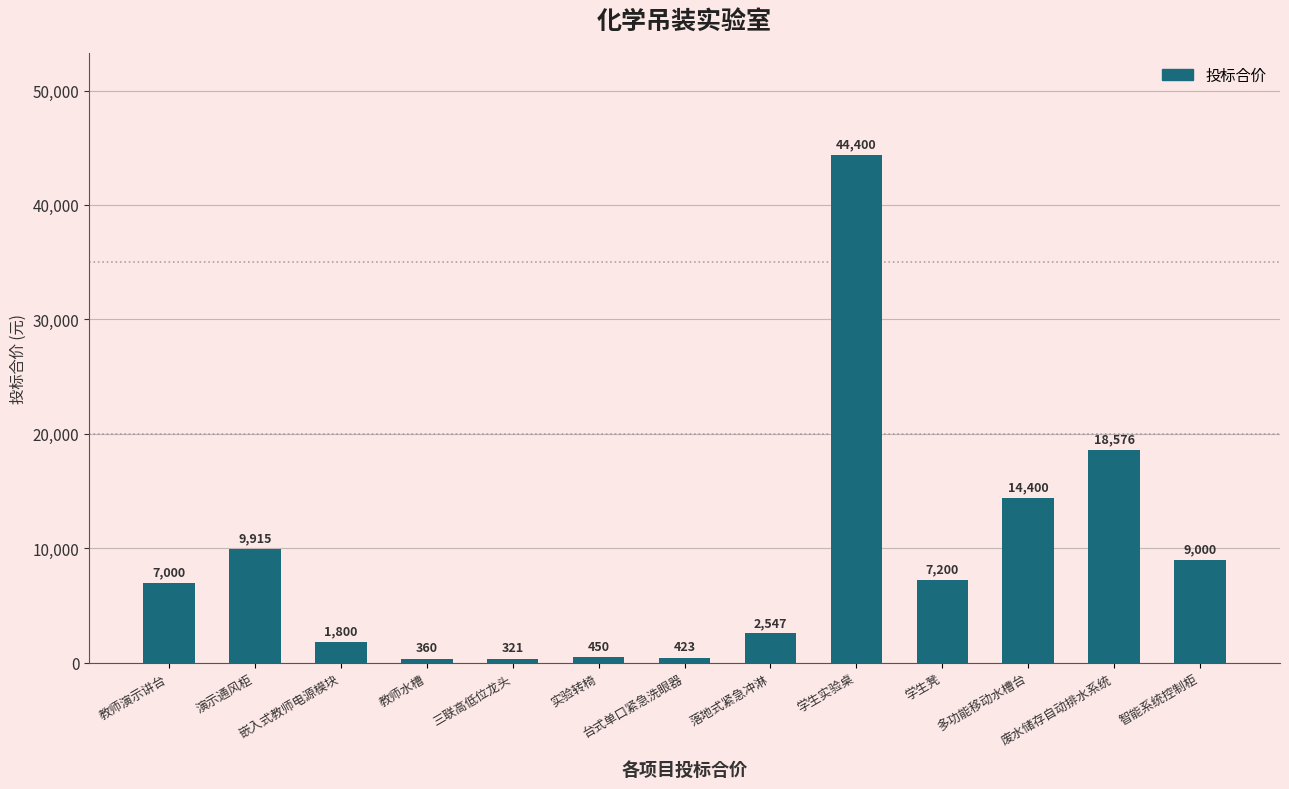

How many data points does each series have?

13